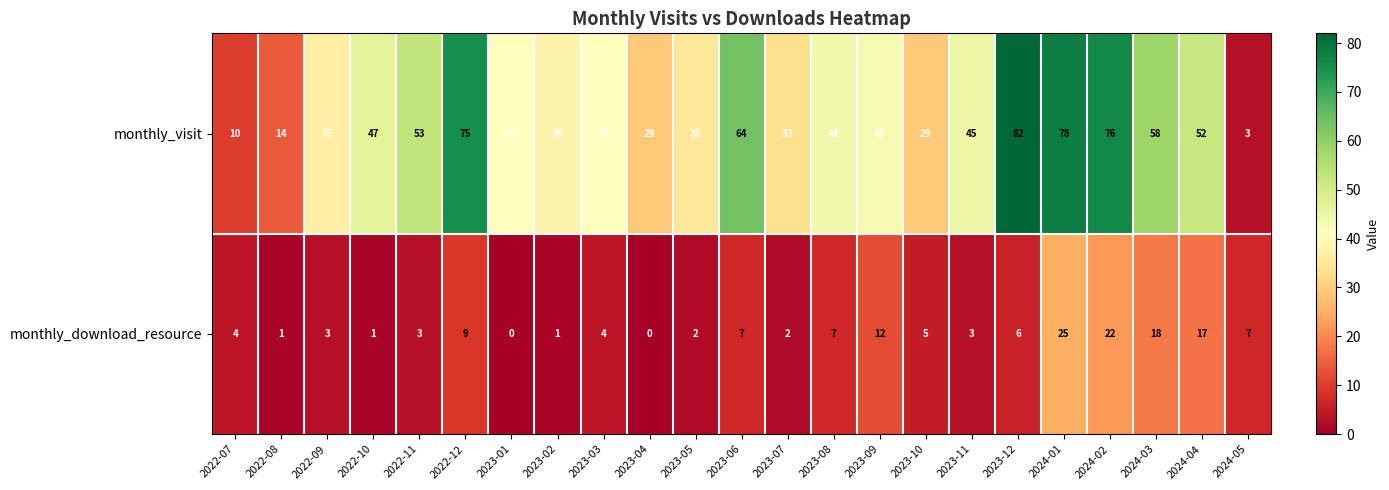

At which label does monthly_visit first exceed 43?

2022-10